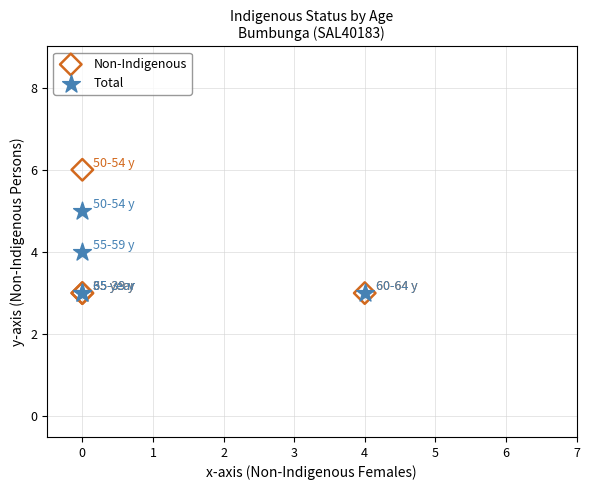

Which series has the widest spread of Y values?

Non-Indigenous